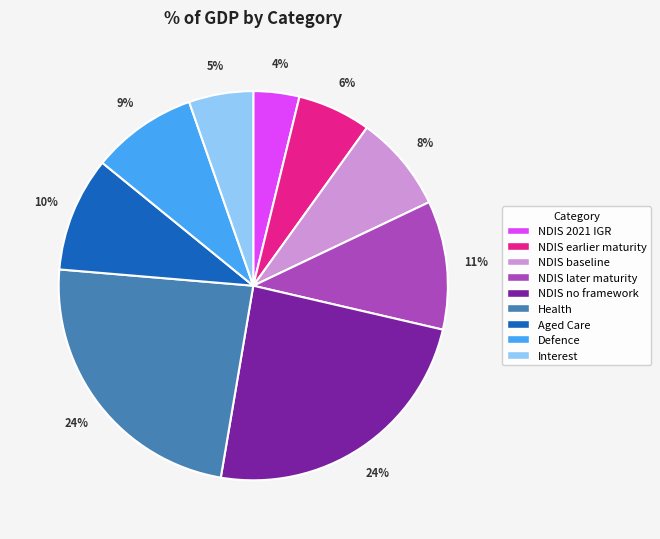

To the nearest percent, what is the difference between the Defence and NDIS baseline slice percentages?

1%